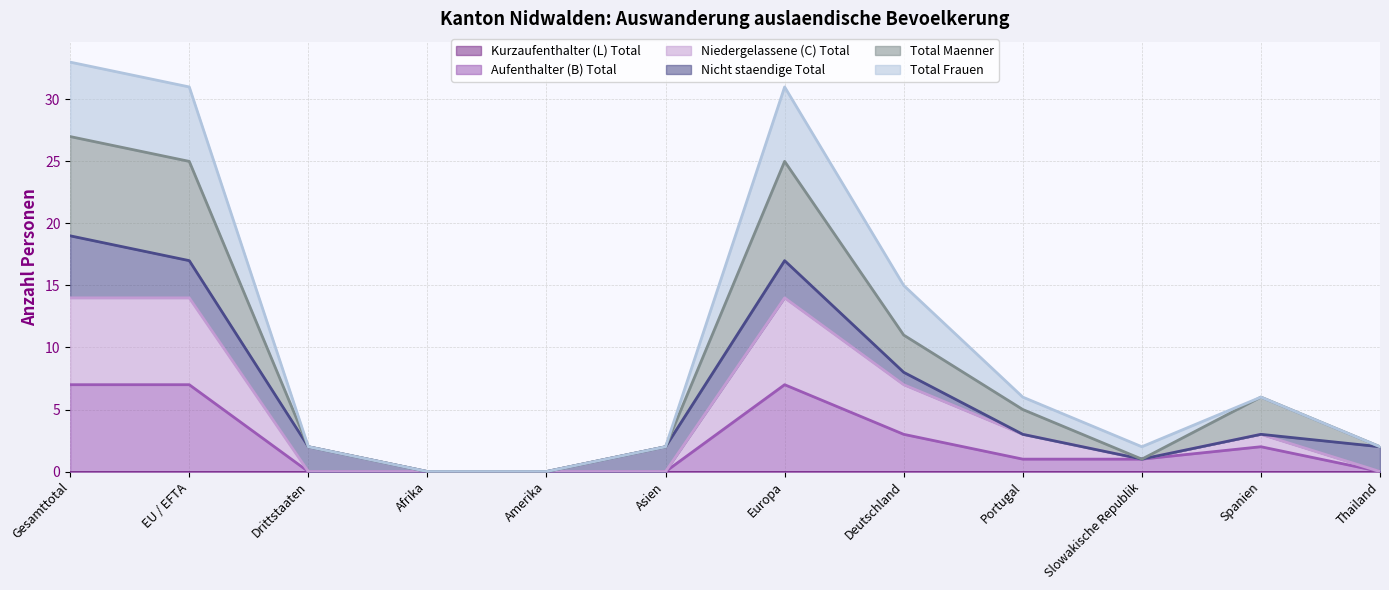

True or false: Total Maenner and Aufenthalter (B) Total cross at least once.

False